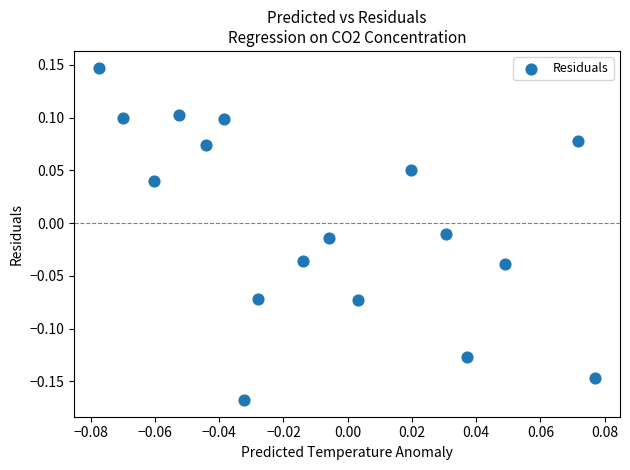

What is the range of Y values (max minus min)?

0.3